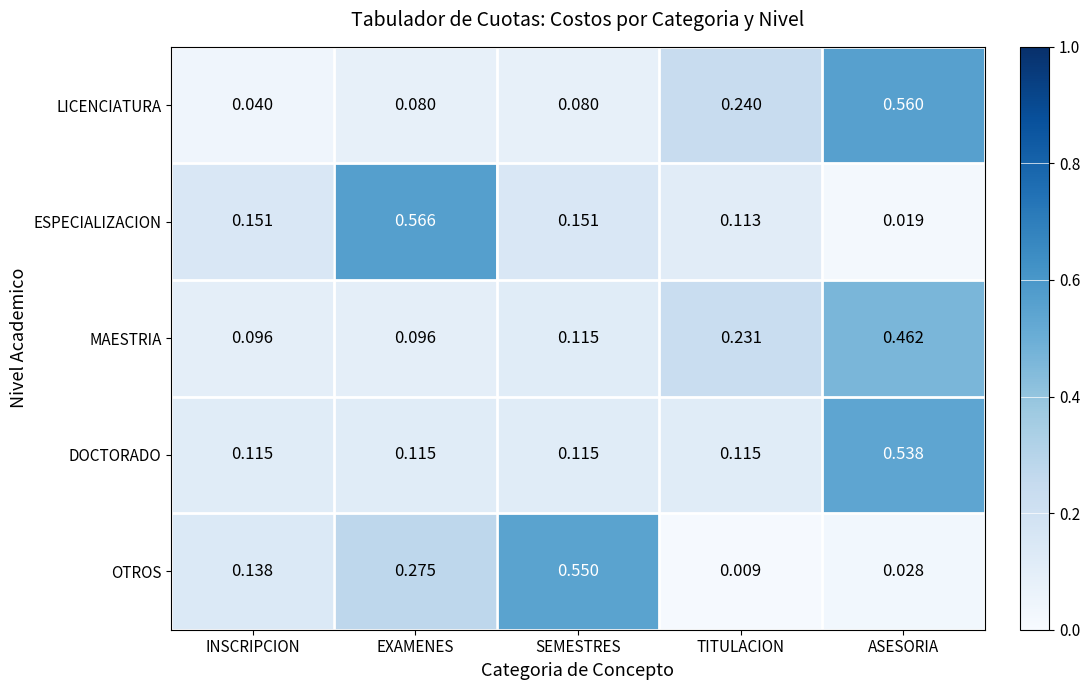

Which category has the highest value in the LICENCIATURA series?

ASESORIA